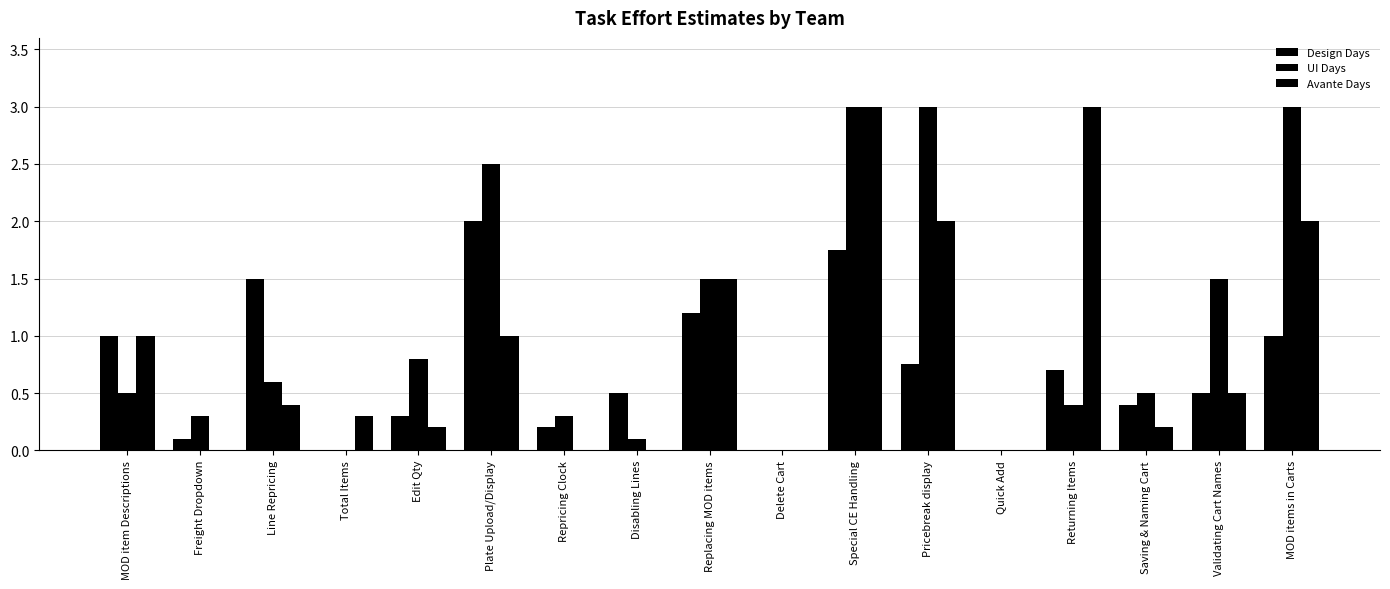

How many categories are shown in the chart?

17